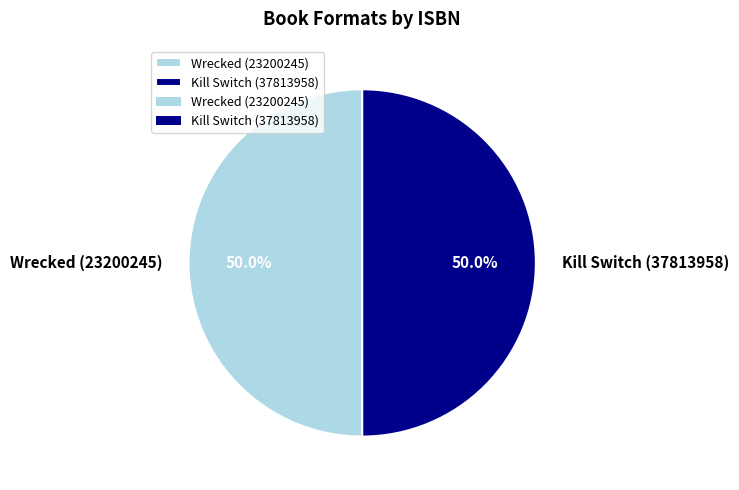

What is the ratio of the value at Kill Switch (37813958) to the value at Wrecked (23200245)?

1.0